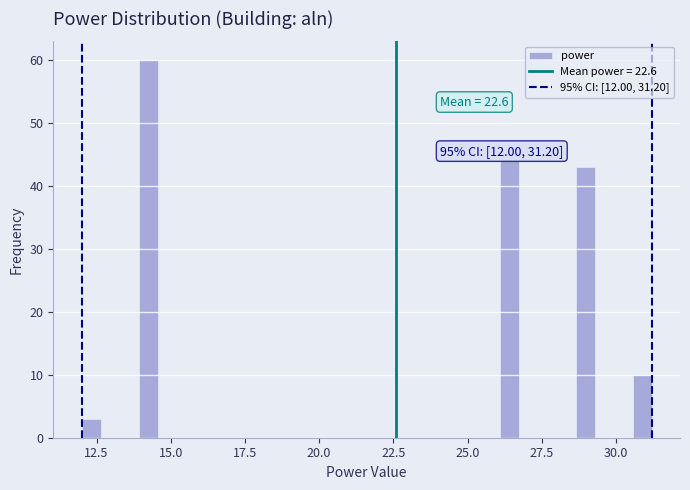

Read against the x-axis, roughly where is the centre of the tallest bar?

14.0